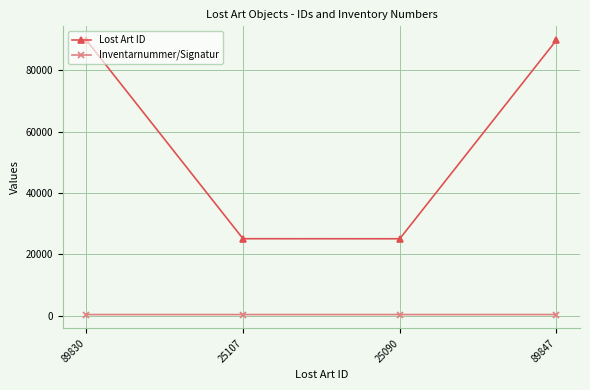

Rank the series by their average value, from highest to lowest.

Lost Art ID, Inventarnummer/Signatur